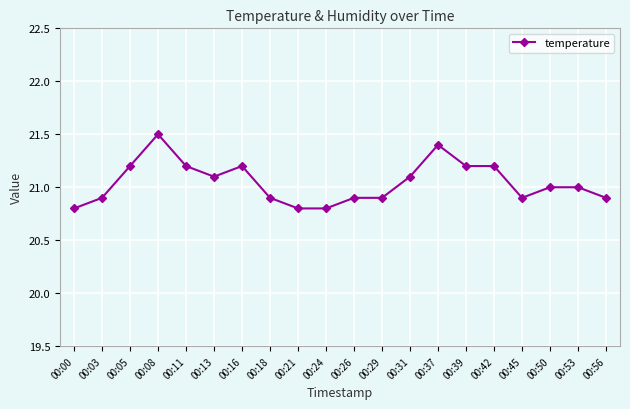

The value at 00:26 is 20.9. True or false?

True